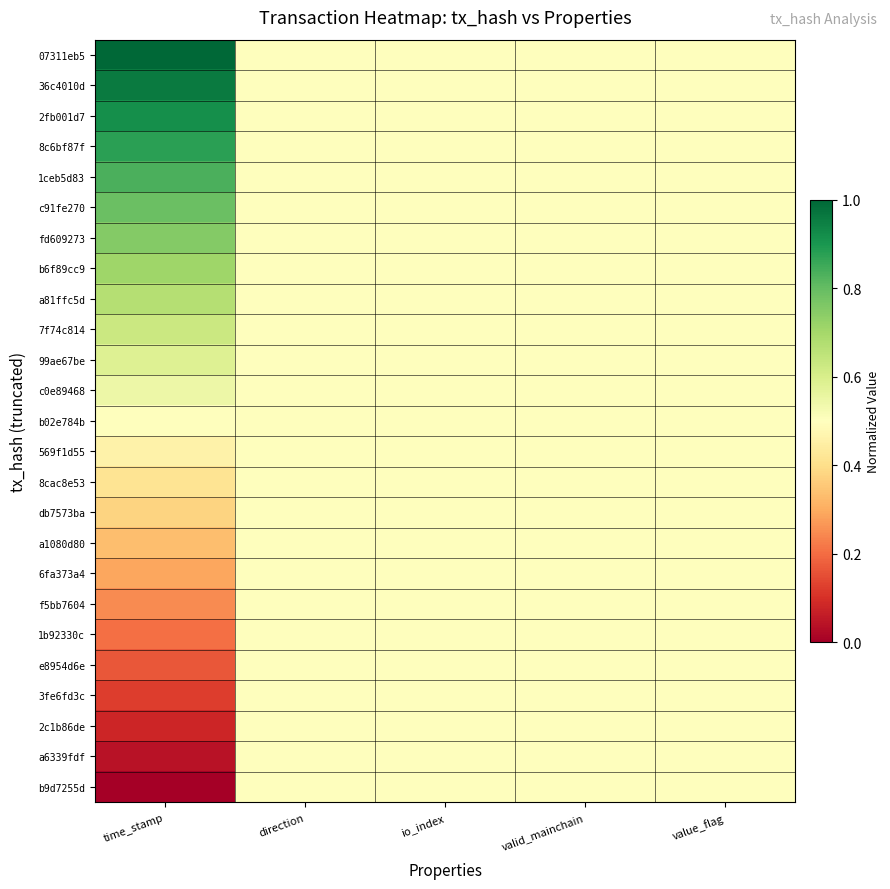

Which has a higher value, direction or io_index?

direction